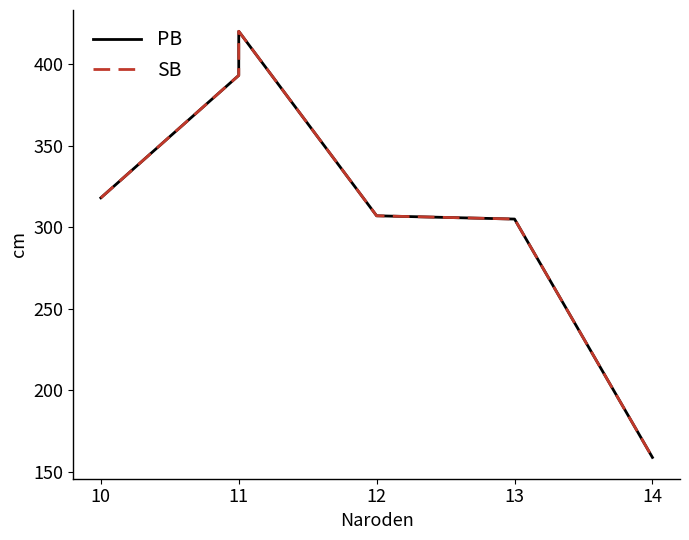

How many categories are shown in the chart?

6